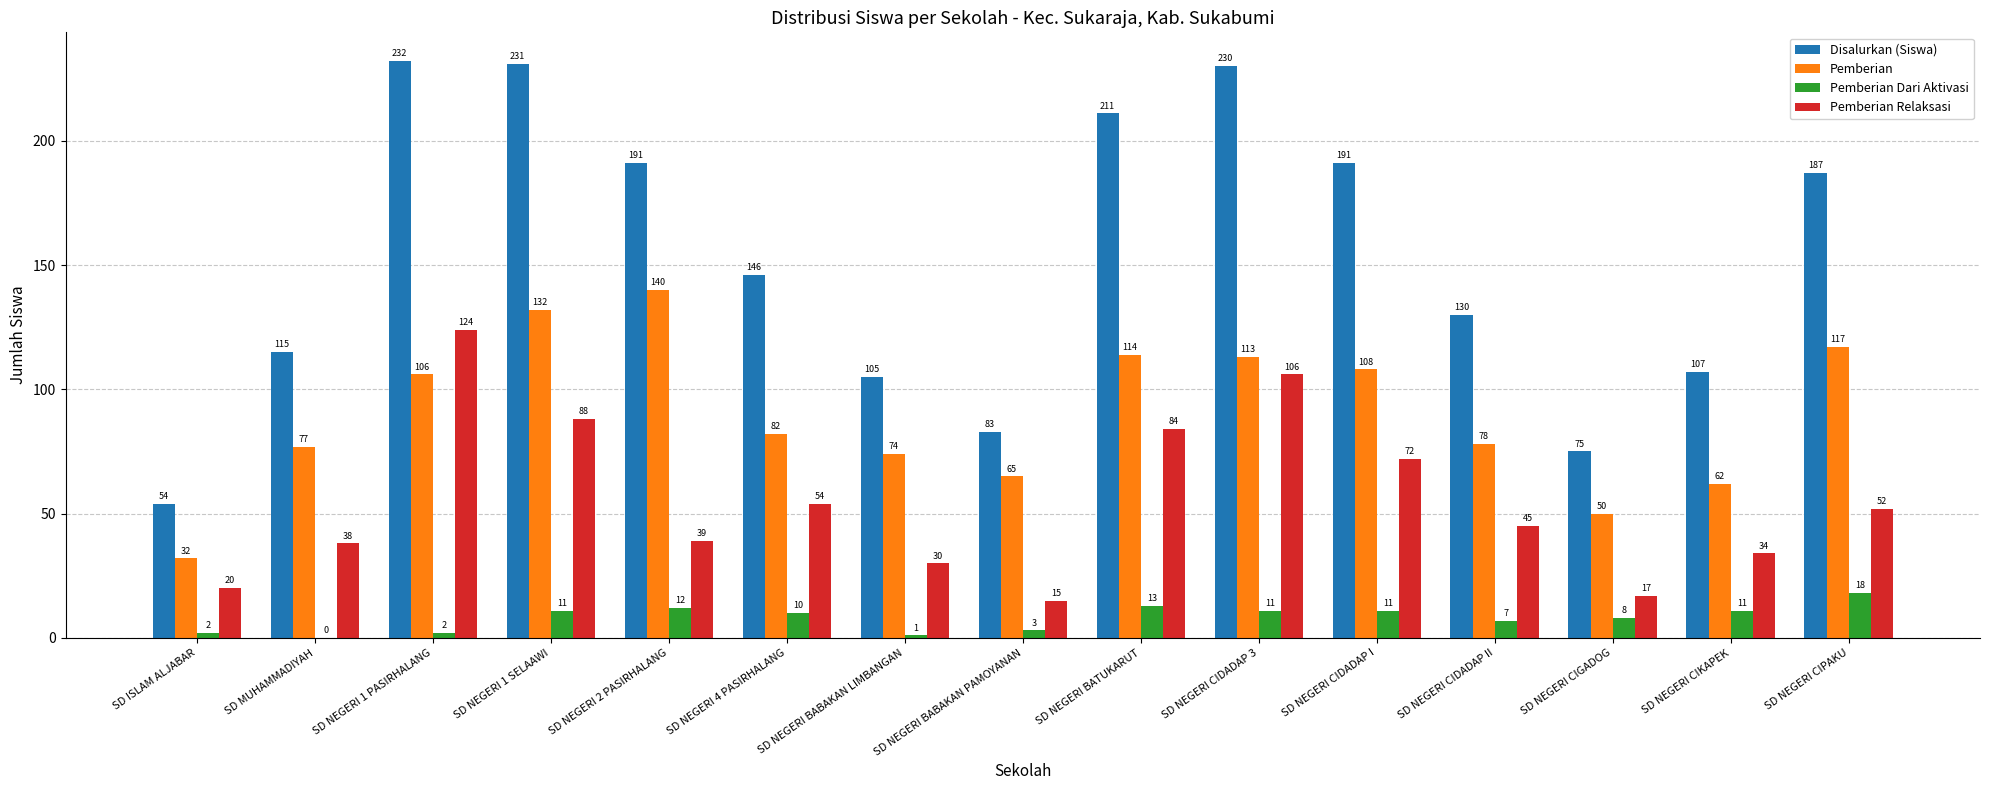

What is the difference between the Pemberian values at SD ISLAM ALJABAR and SD NEGERI CIDADAP 3?

81